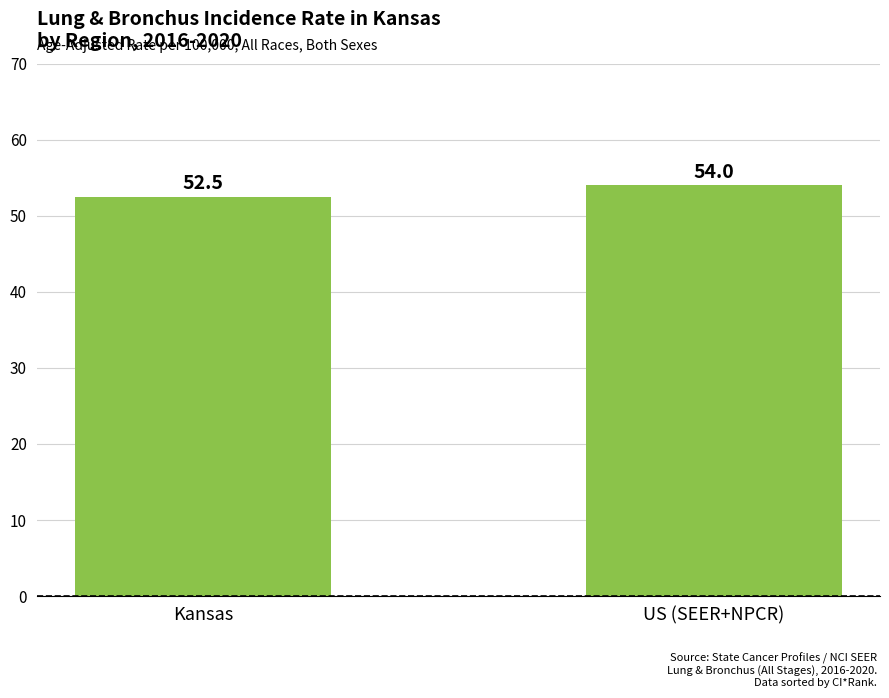

Reading right to left, what are all the values shown in this chart?

54.0	52.5